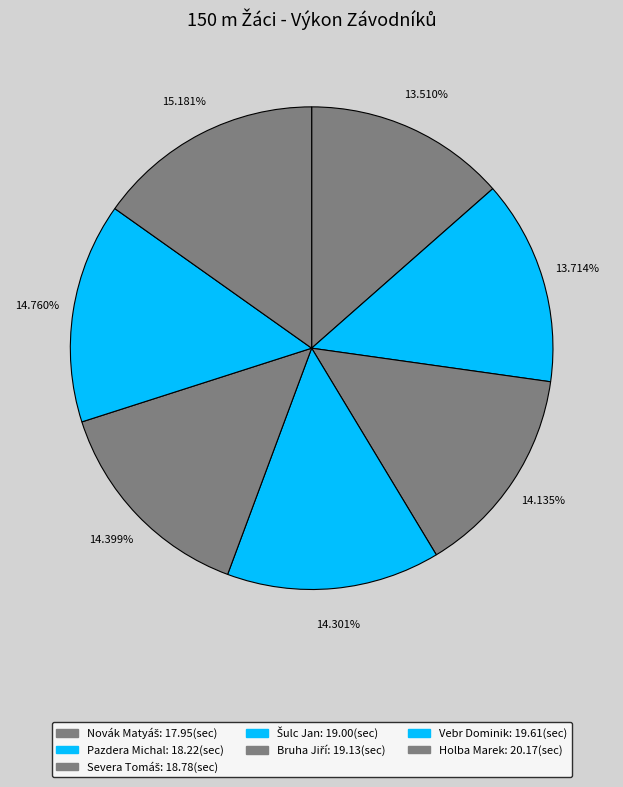

To the nearest percent, what is the difference between the Novák Matyáš and Holba Marek slice percentages?

2%